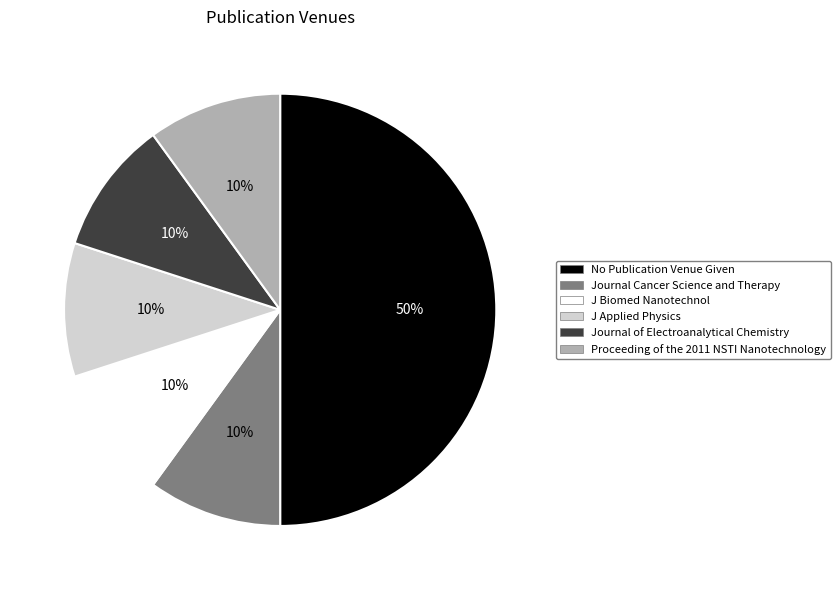

Is the sum of No Publication Venue Given and Journal Cancer Science and Therapy greater than half?

Yes